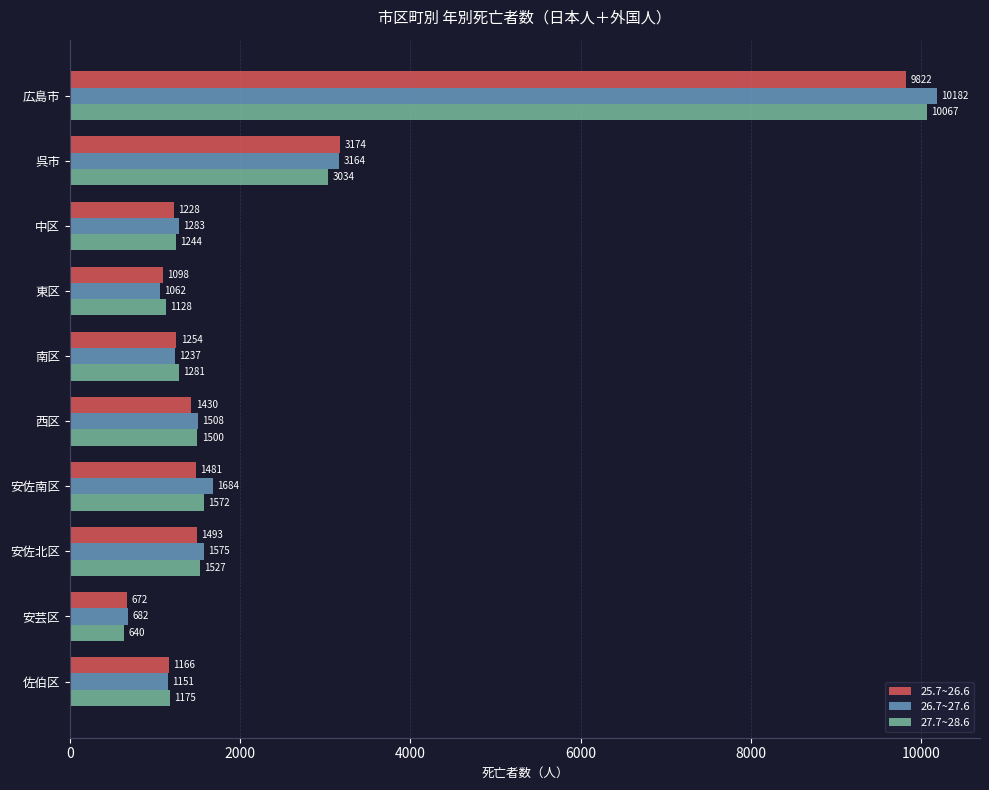

Where is 26.7~27.6 nearest to the value 5432?

呉市